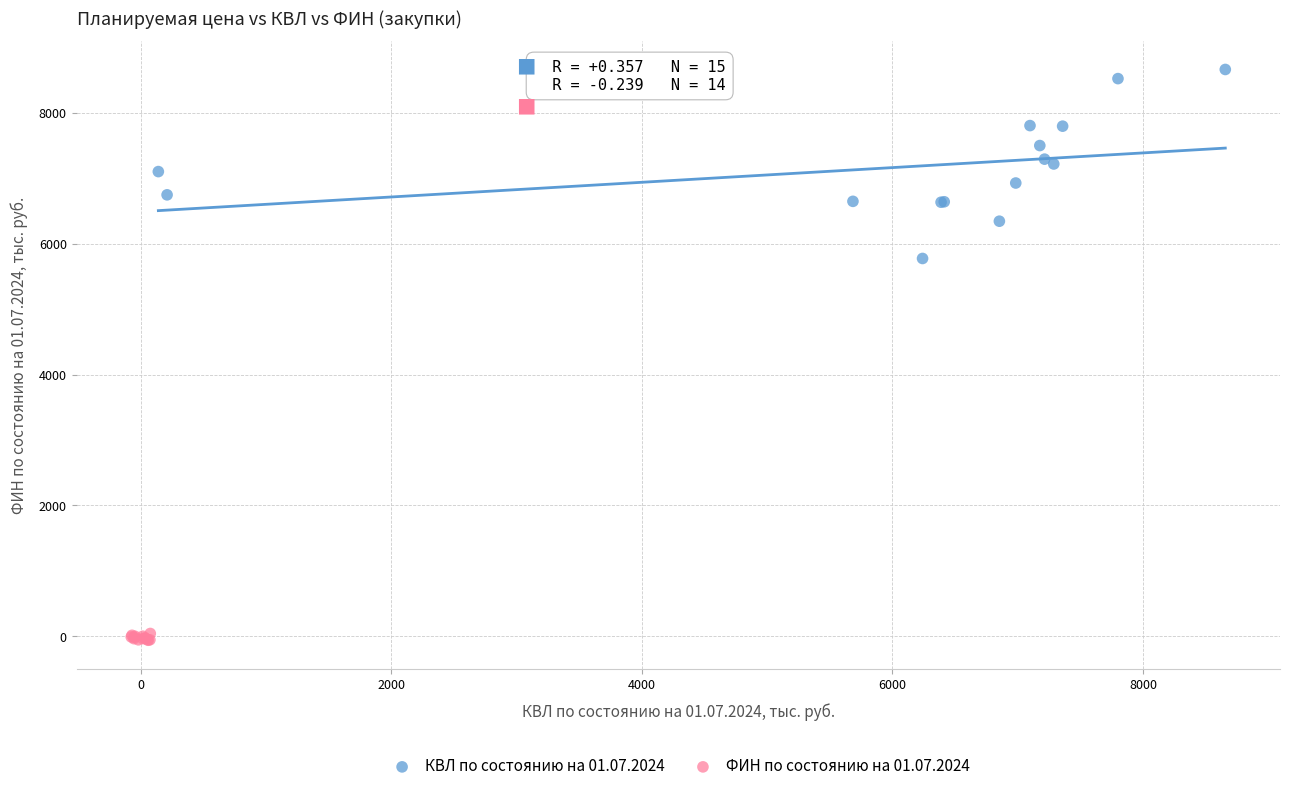

Which series reaches the minimum Y coordinate?

ФИН по состоянию на 01.07.2024